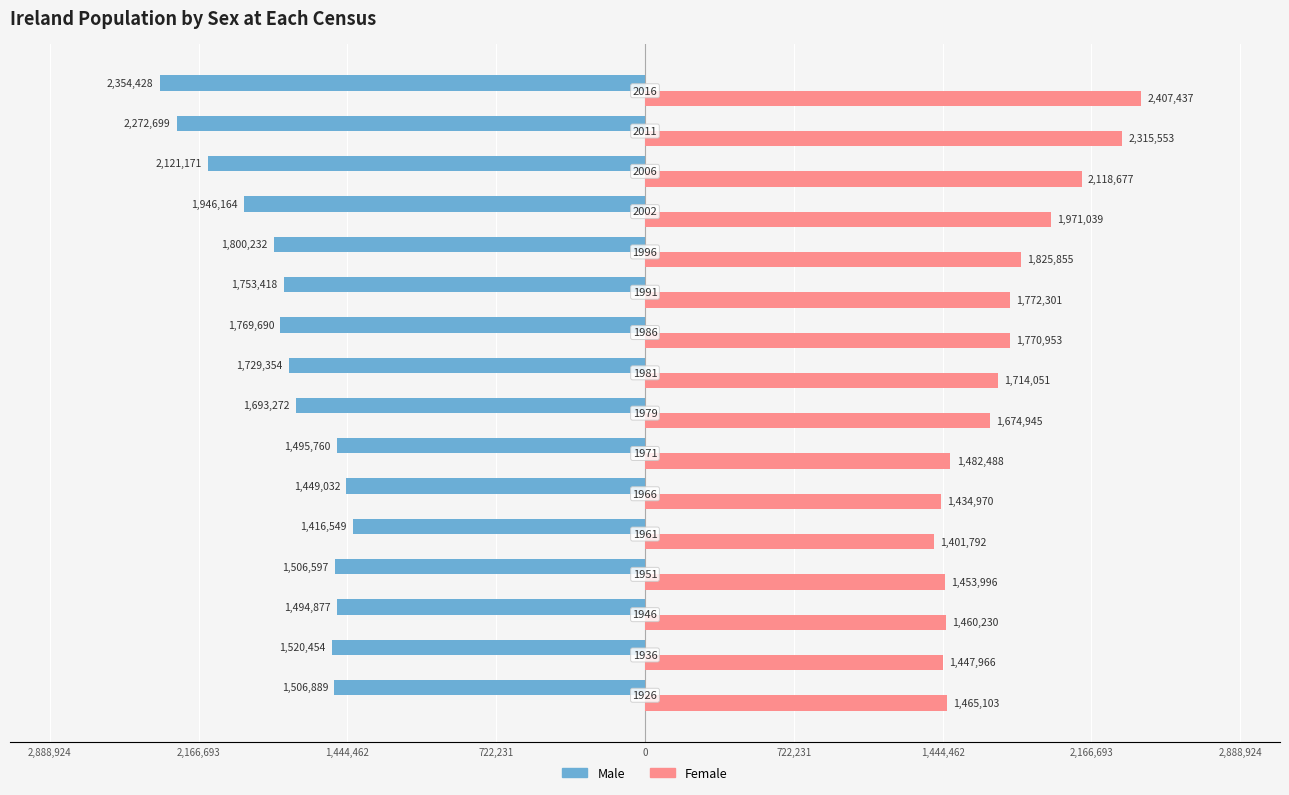

What are all the series names shown in the legend?

Male, Female